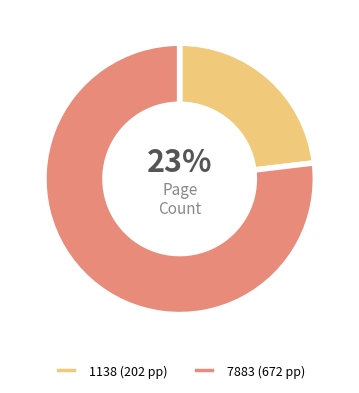

True or false: 7883 accounts for 77% of the total.

True